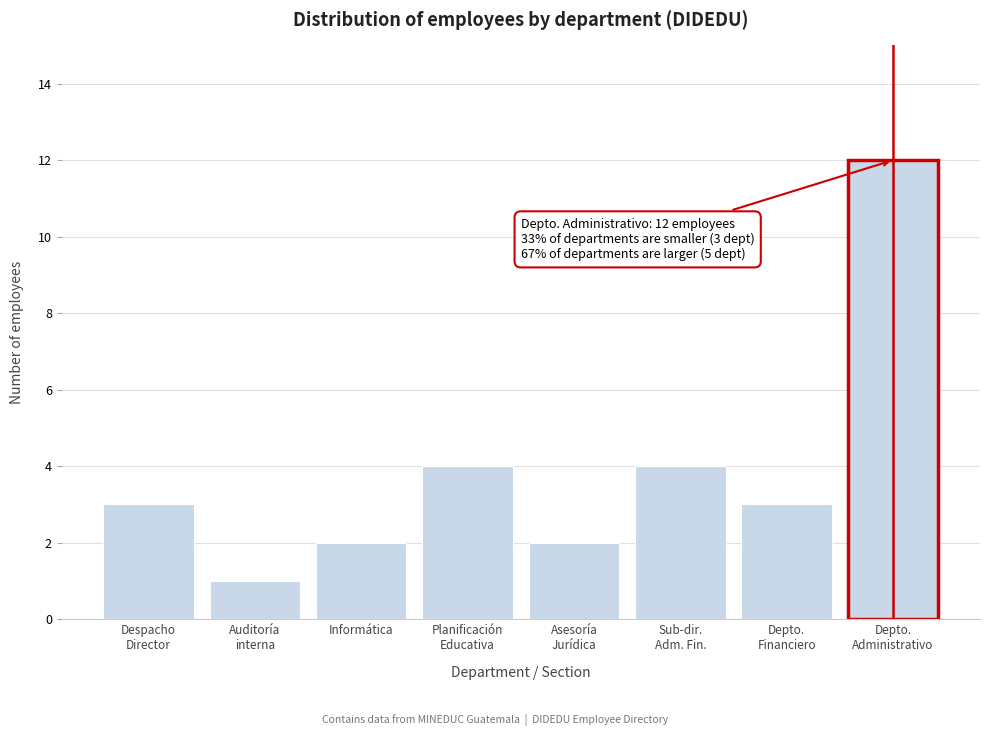

Reading left to right, extract all data points from this chart.

3	1	2	4	2	4	3	12